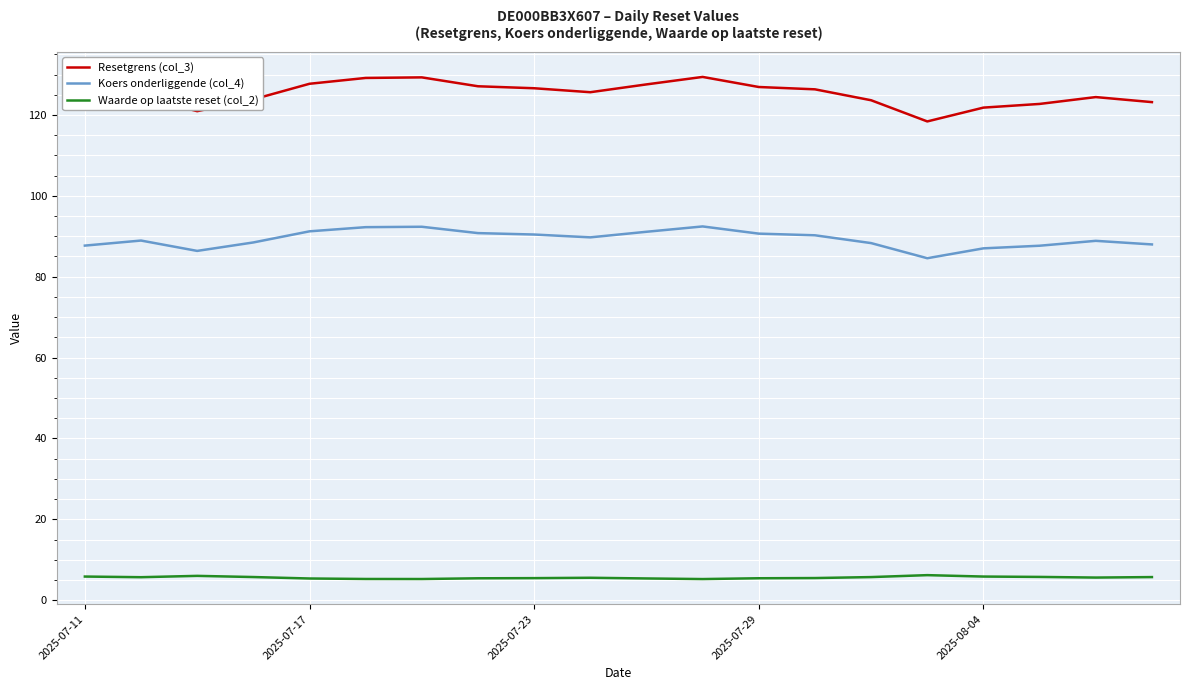

True or false: Koers onderliggende (col_4) and Waarde op laatste reset (col_2) cross at least once.

False